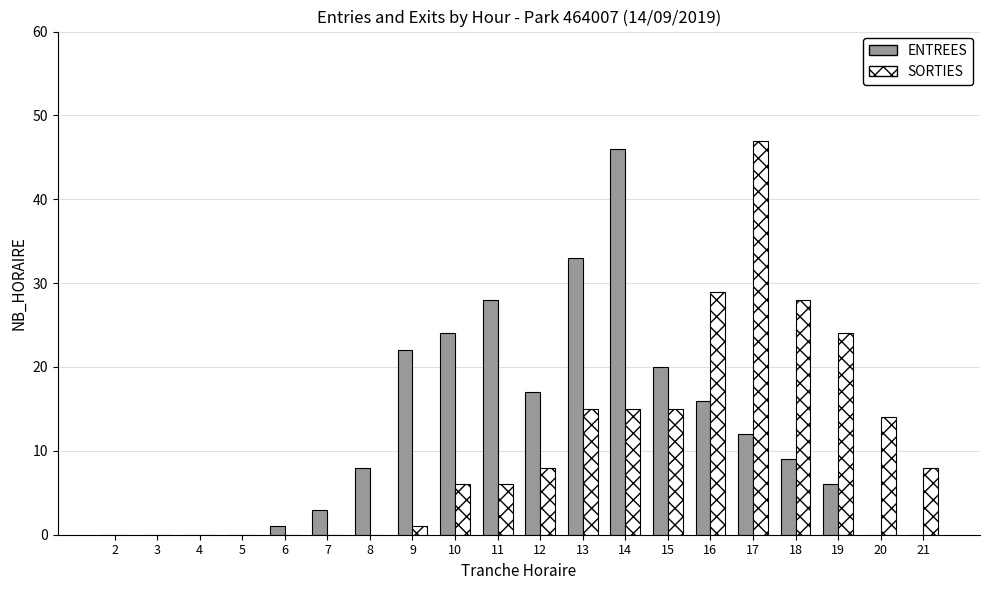

Where is ENTREES nearest to the value 23?

9